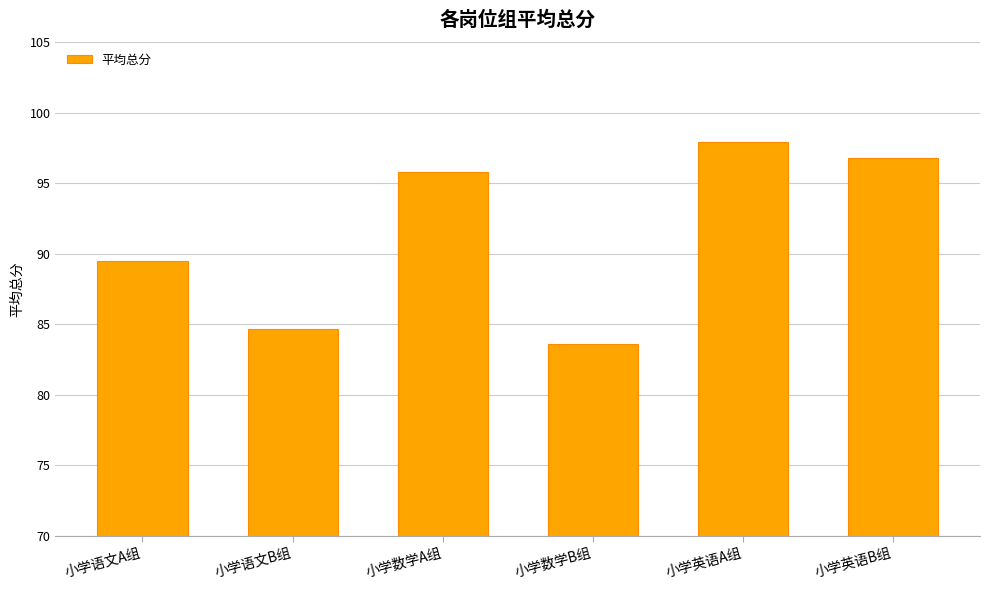

List the labels in order of value, largest first.

小学英语A组, 小学英语B组, 小学数学A组, 小学语文A组, 小学语文B组, 小学数学B组